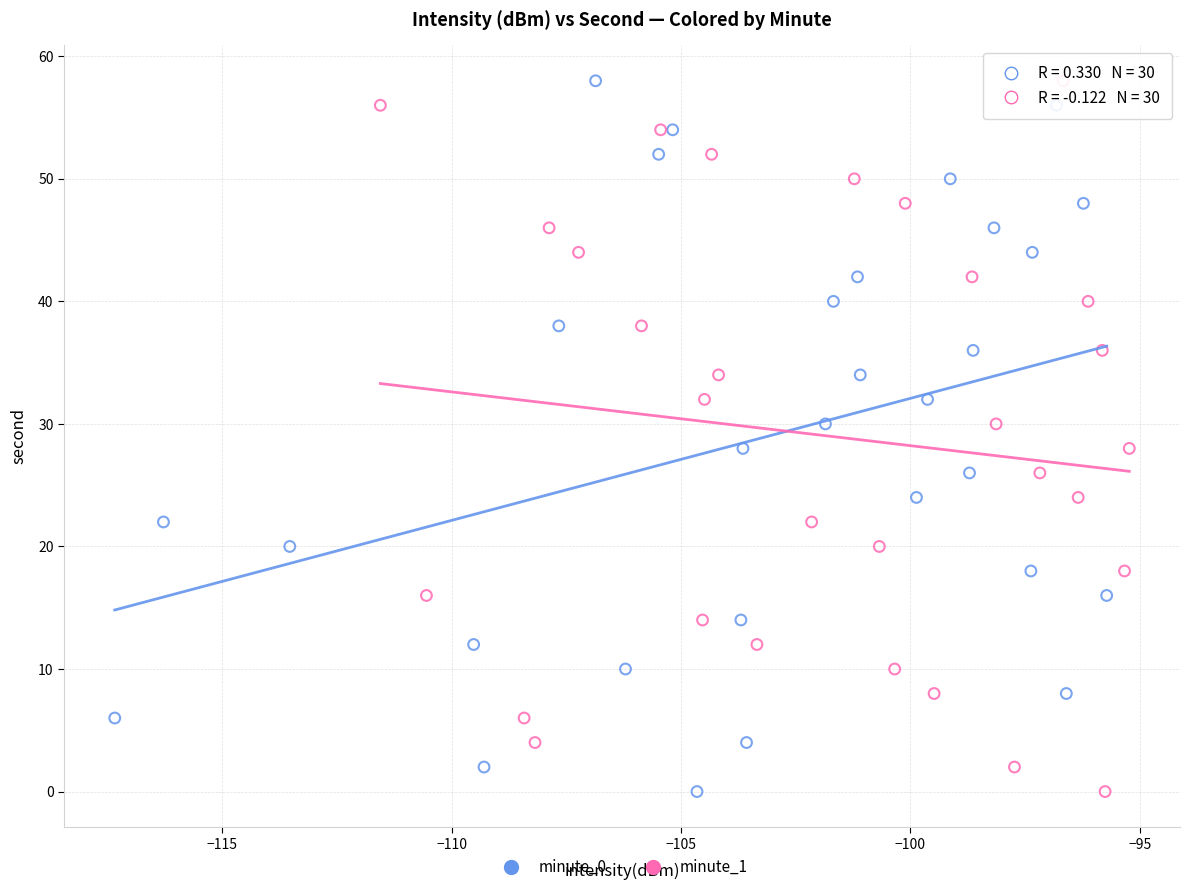

What are all the series names shown in the legend?

minute_0, minute_1